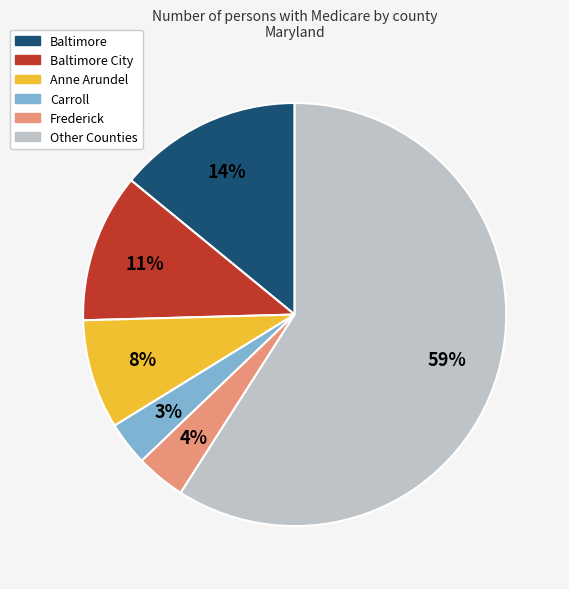

Count the number of slices in the pie.

6